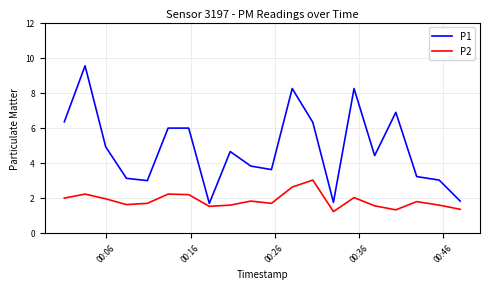

What is the difference between the maximum and minimum values in the P1 series?

7.9